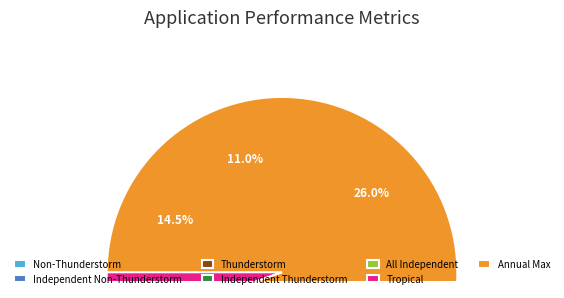

Does any single category account for the majority?

No